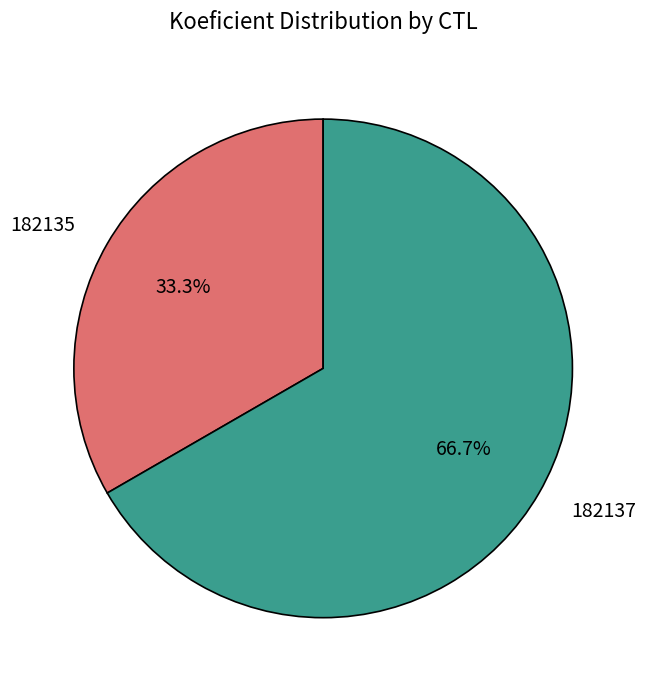

To the nearest percent, what portion does 182137 represent?

67%